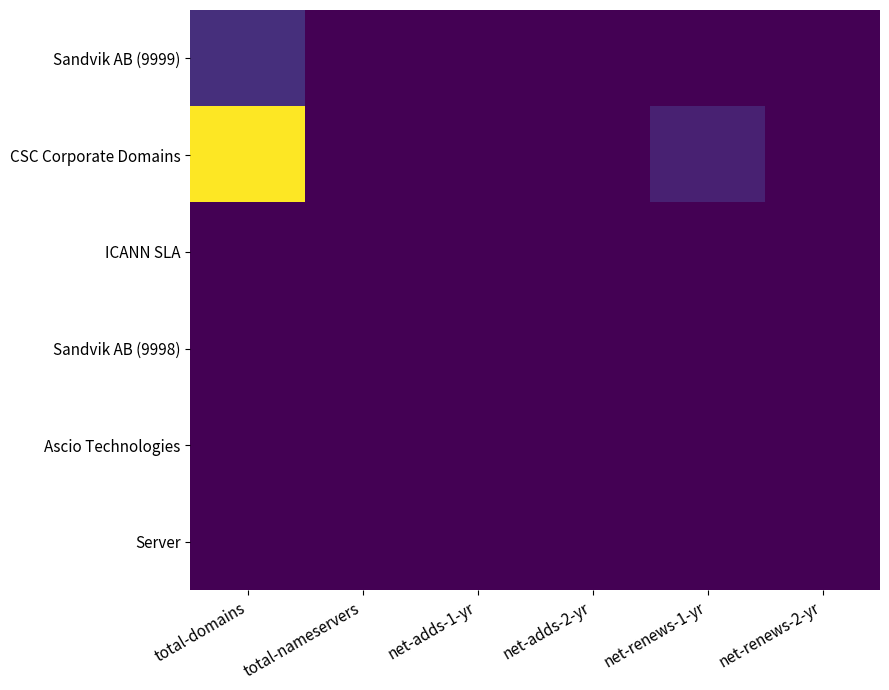

Which series has the largest total across all categories?

CSC Corporate Domains